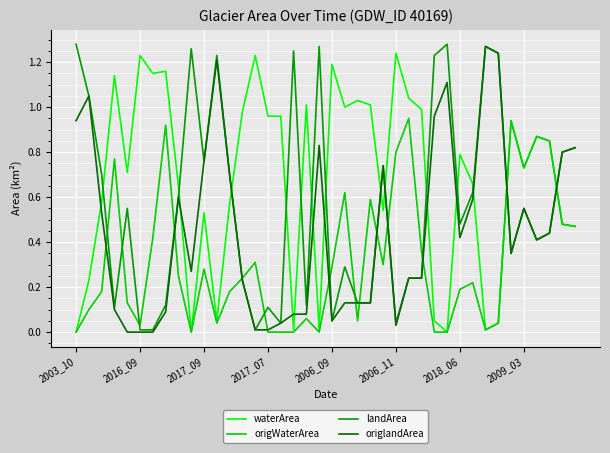

Which series has the largest total across all categories?

waterArea